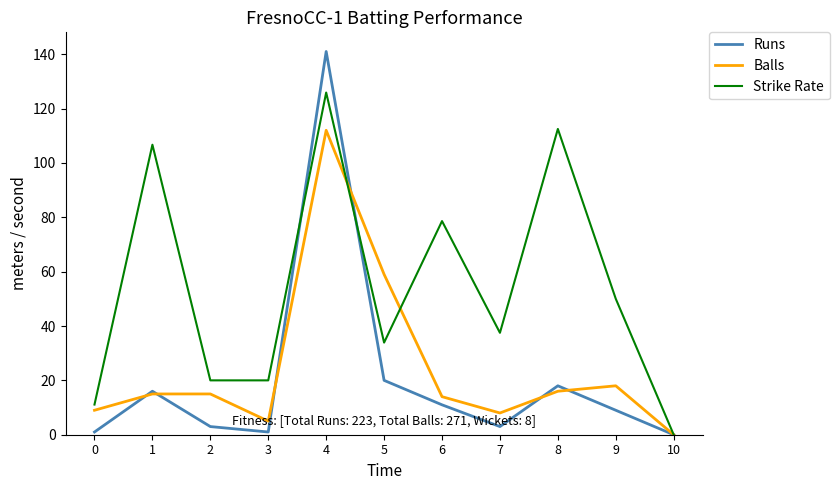

Between which two adjacent categories do Runs and Strike Rate first intersect?

3 and 4